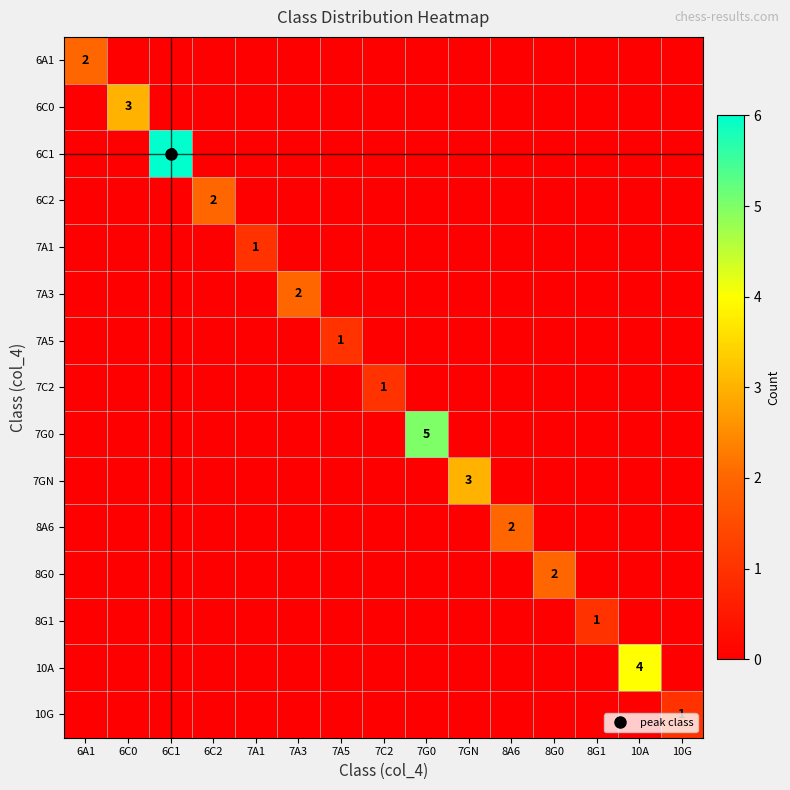

At which category is the sum across all series the highest?

6C1